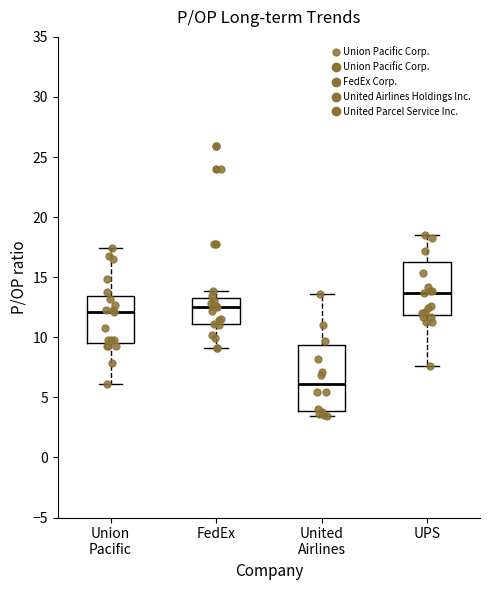

Which box is the tallest, from its lower edge to its upper edge?

United Airlines